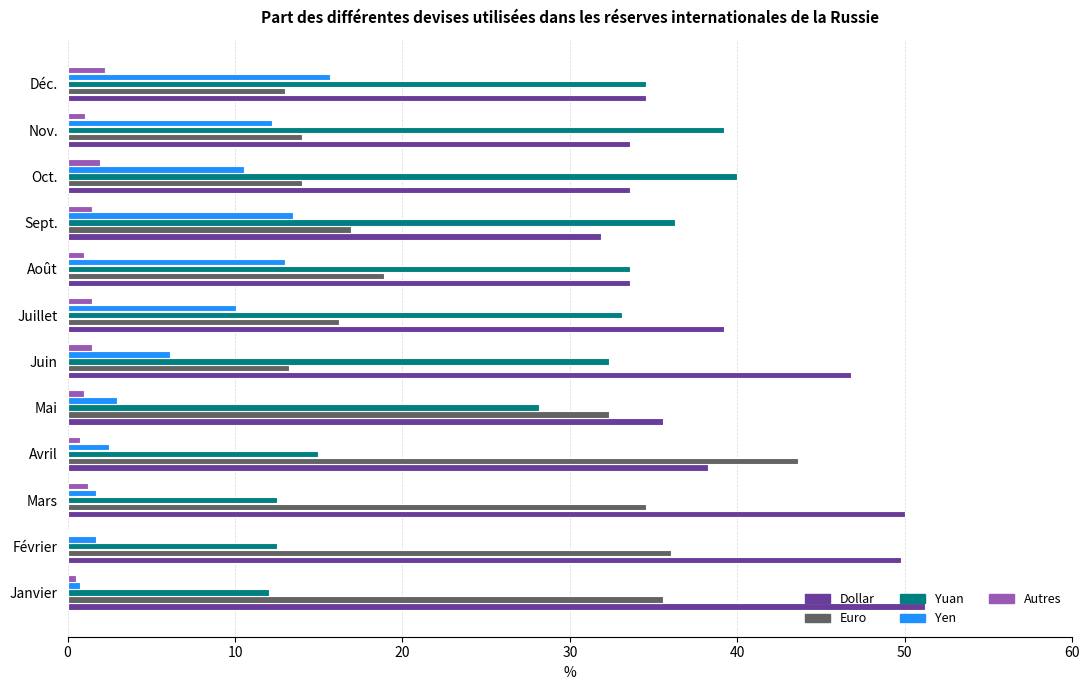

What is the approximate value of Dollar at Février?

49.8